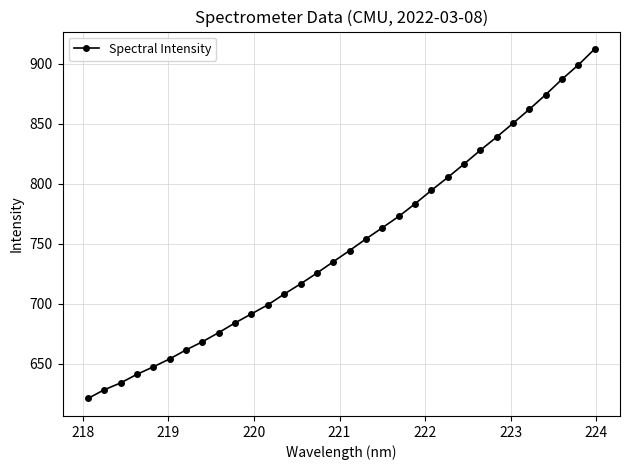

What is the value of the 14th point from the left?

716.6